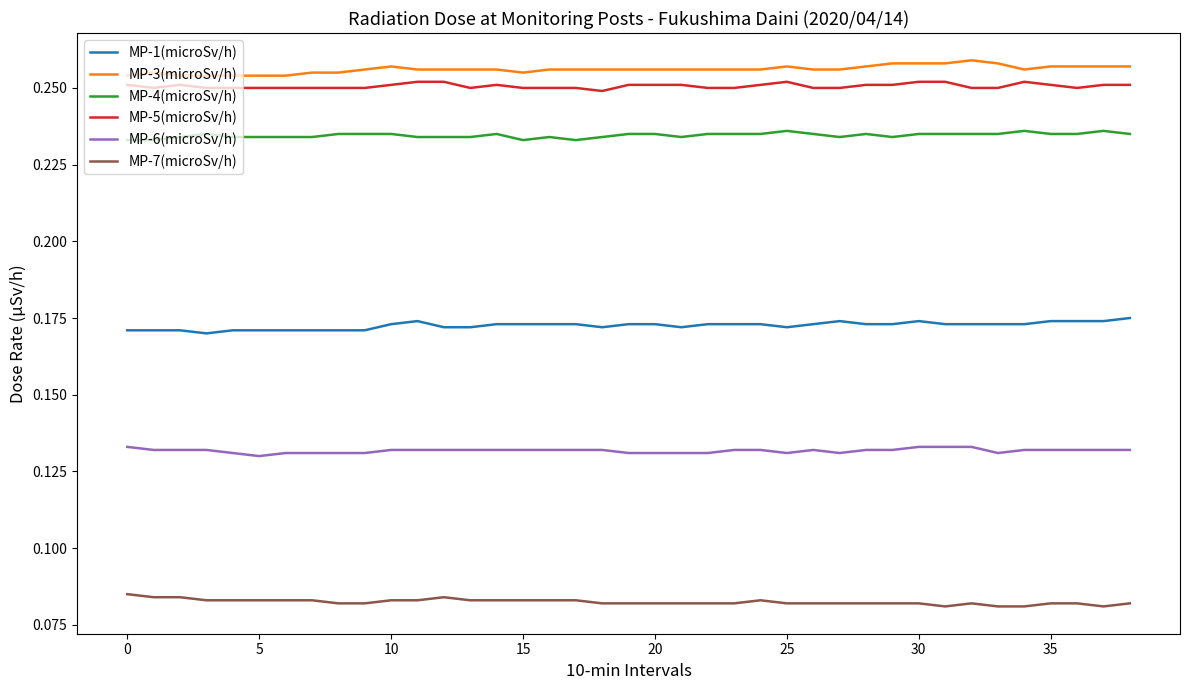

True or false: MP-4(microSv/h) and MP-6(microSv/h) intersect in this chart.

False